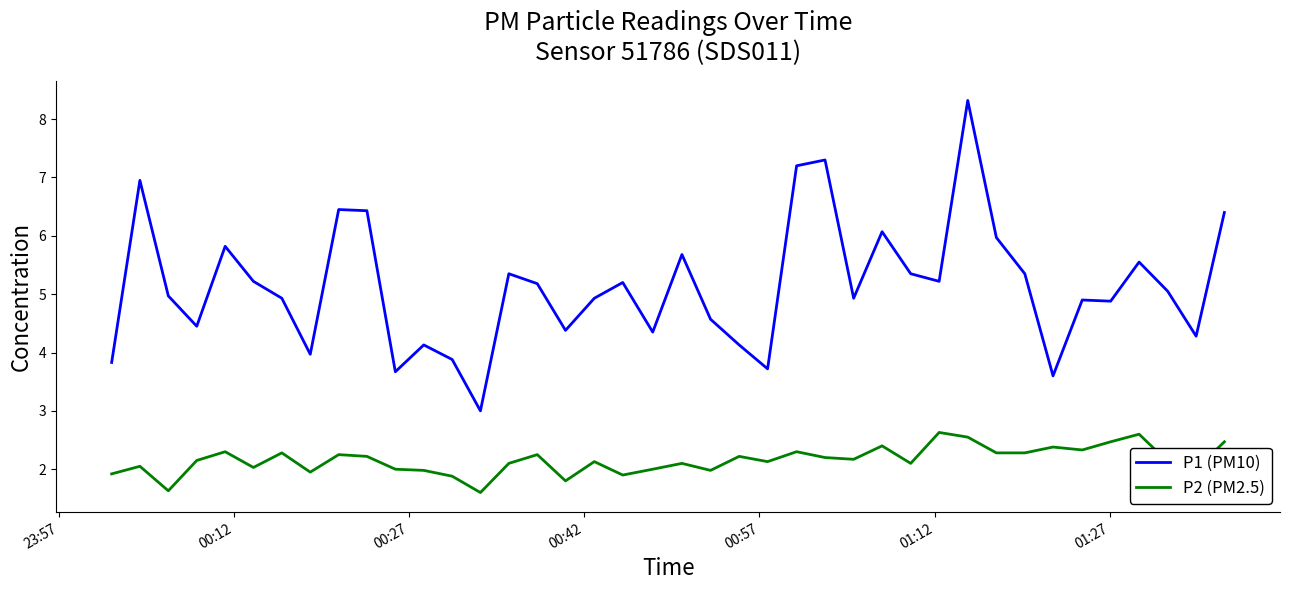

What is the greatest value displayed?

8.3